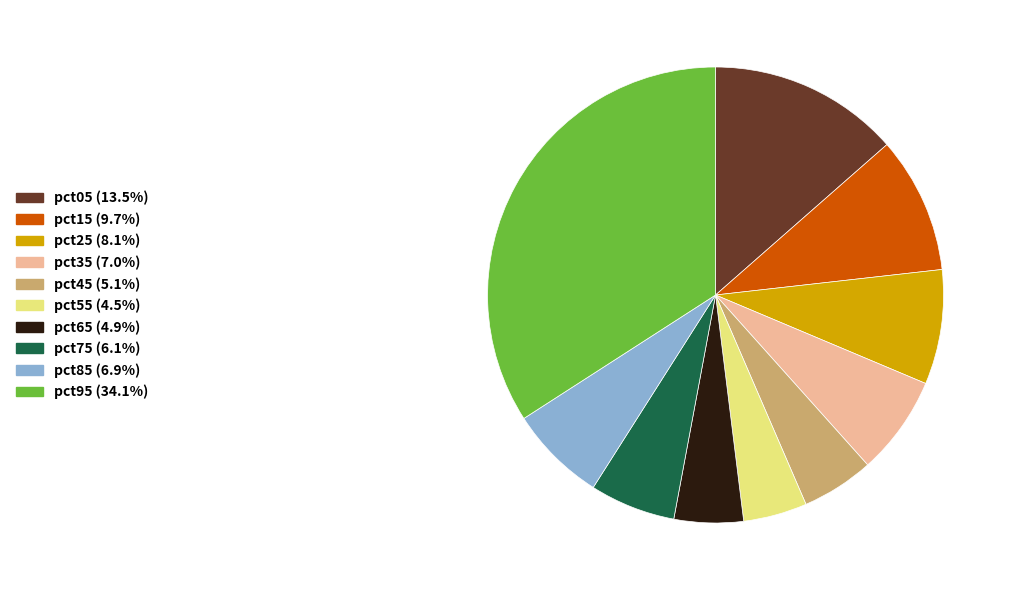

What is the largest slice in the pie chart?

pct95